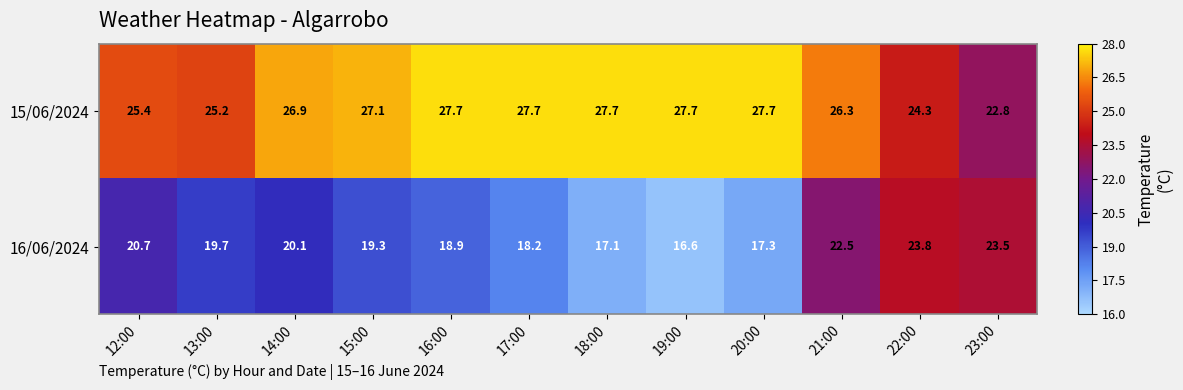

At how many categories does at least one series exceed 17?

12